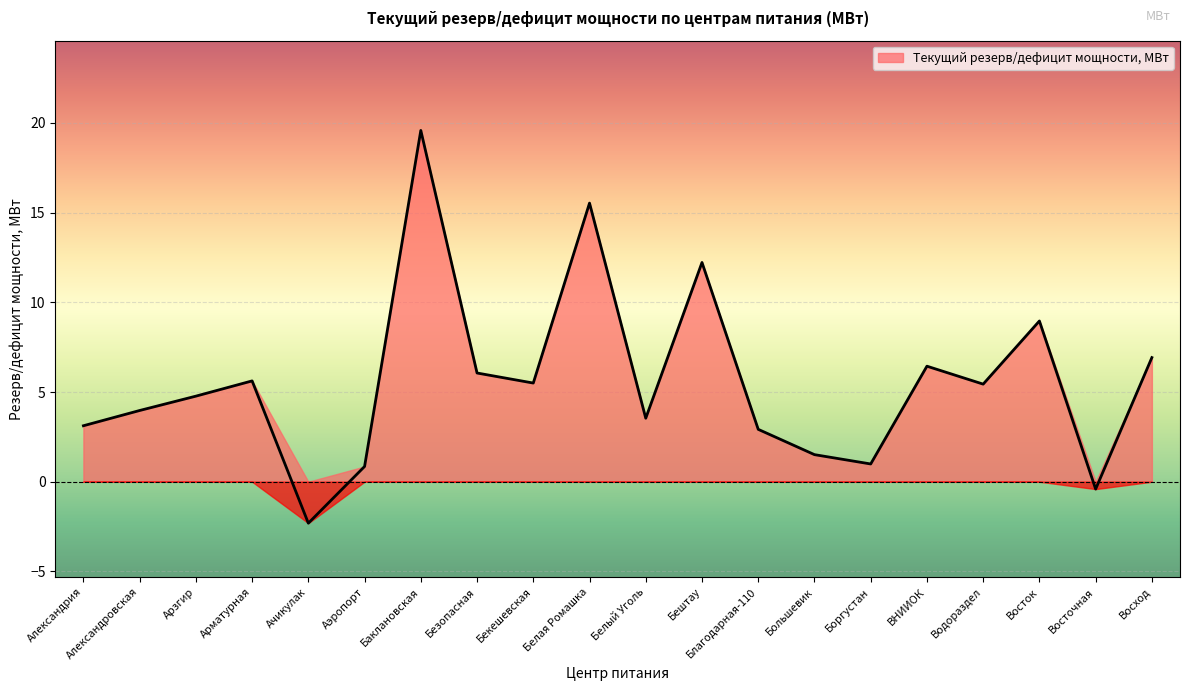

At which category does the chart reach its peak across all series?

Баклановская